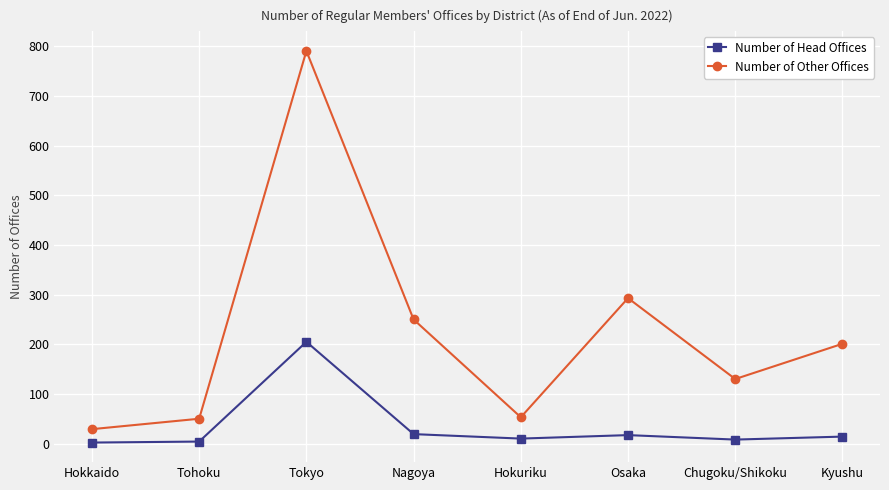

In Number of Other Offices, how many points are higher than both neighbors (excluding endpoints)?

2